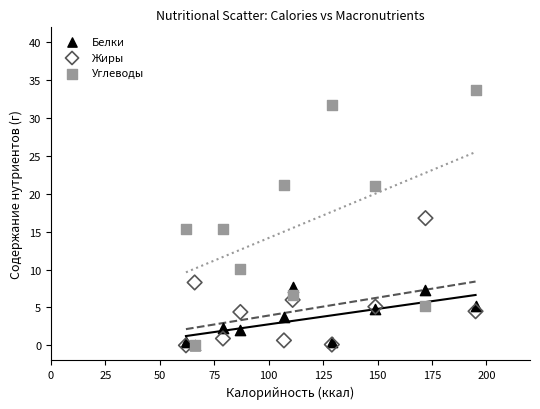

Which series has the widest spread of Y values?

Углеводы